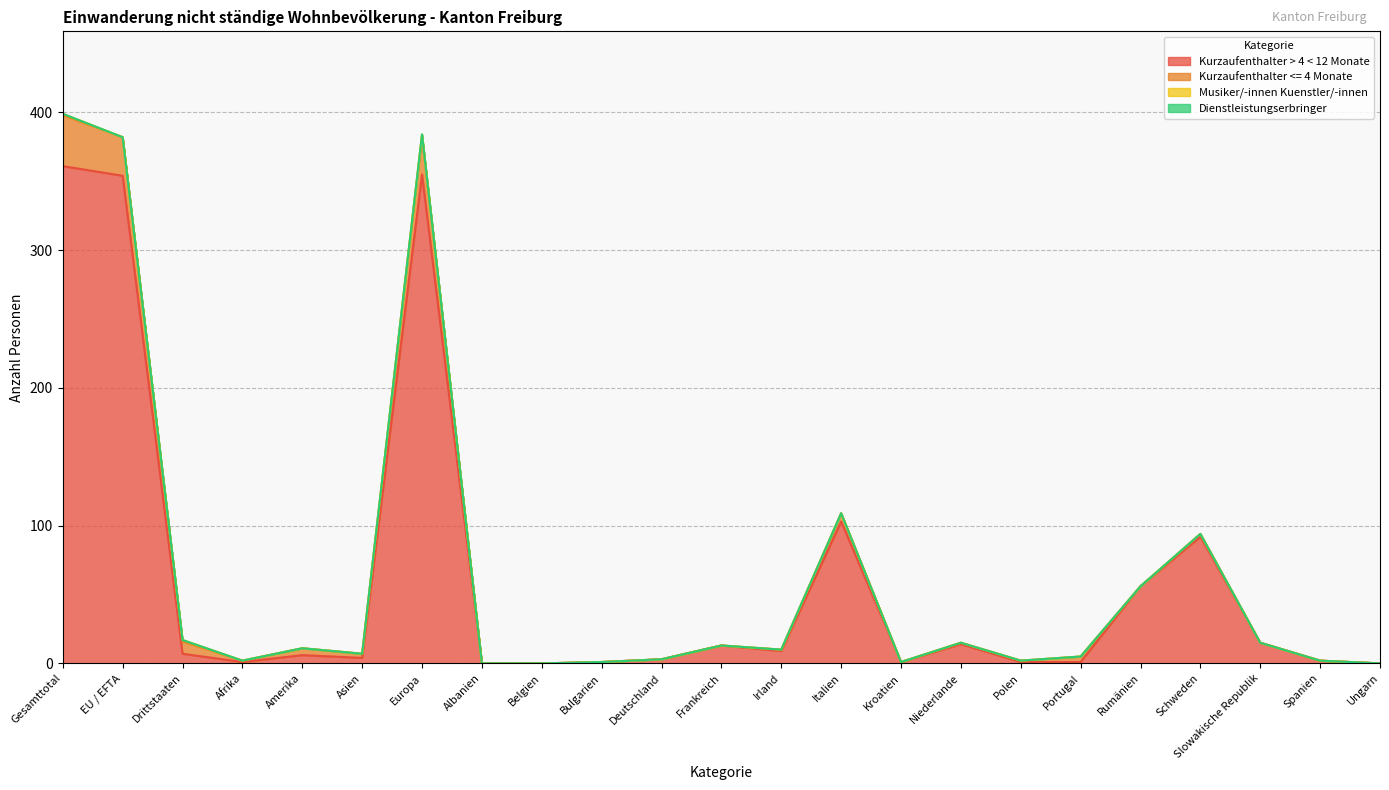

True or false: Kurzaufenthalter > 4 < 12 Monate and Dienstleistungserbringer intersect in this chart.

False